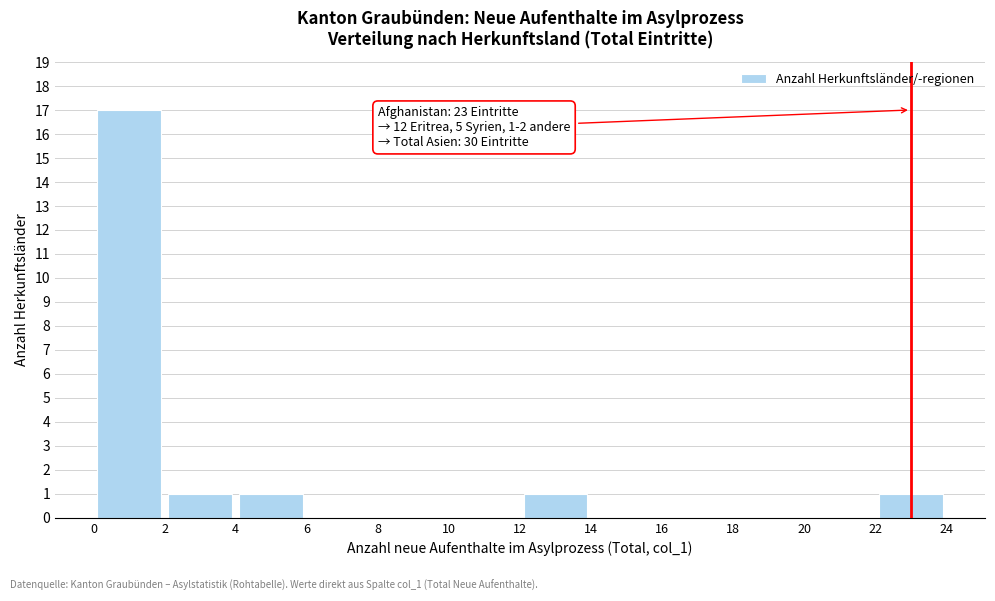

Over which range of the x-axis is the bar tallest?

0 to 2